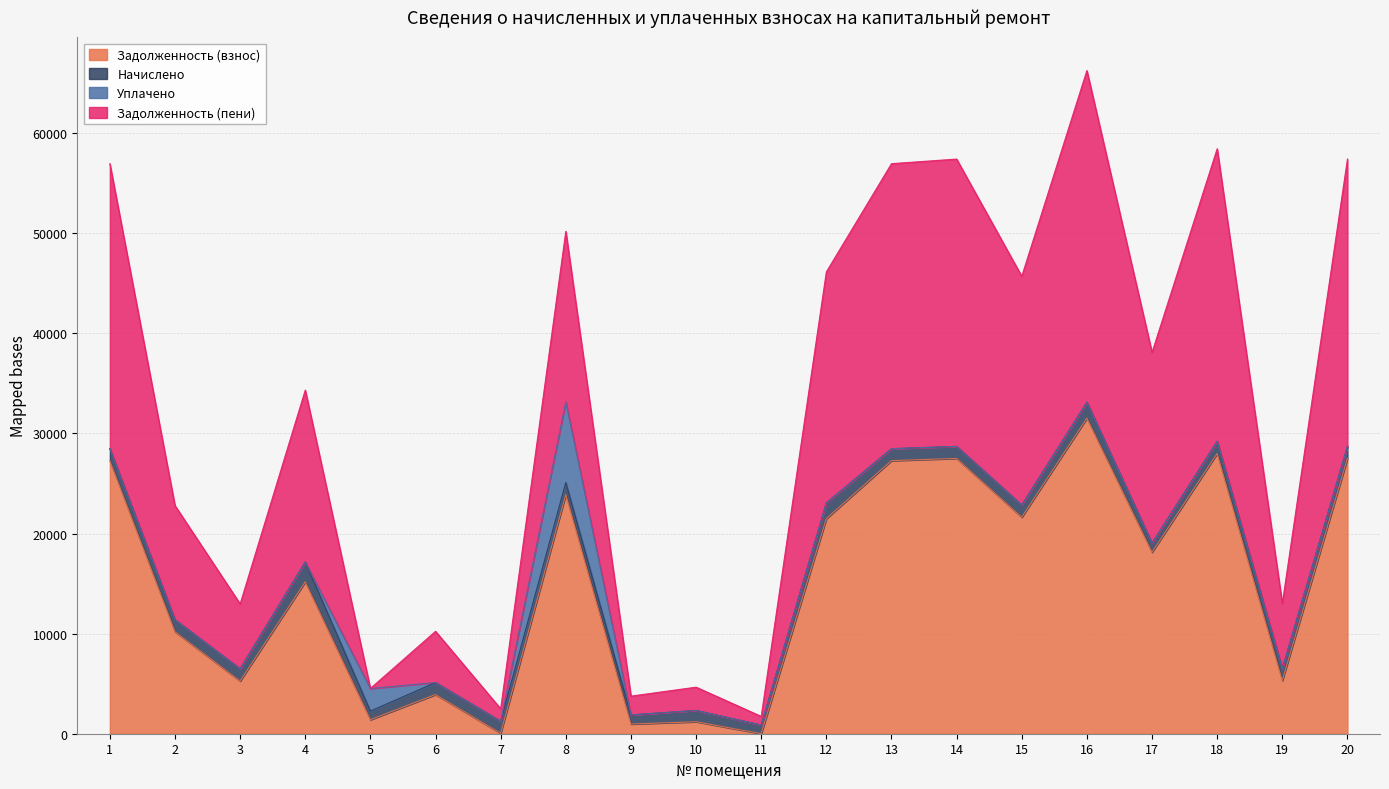

At which category is the sum across all series the highest?

16